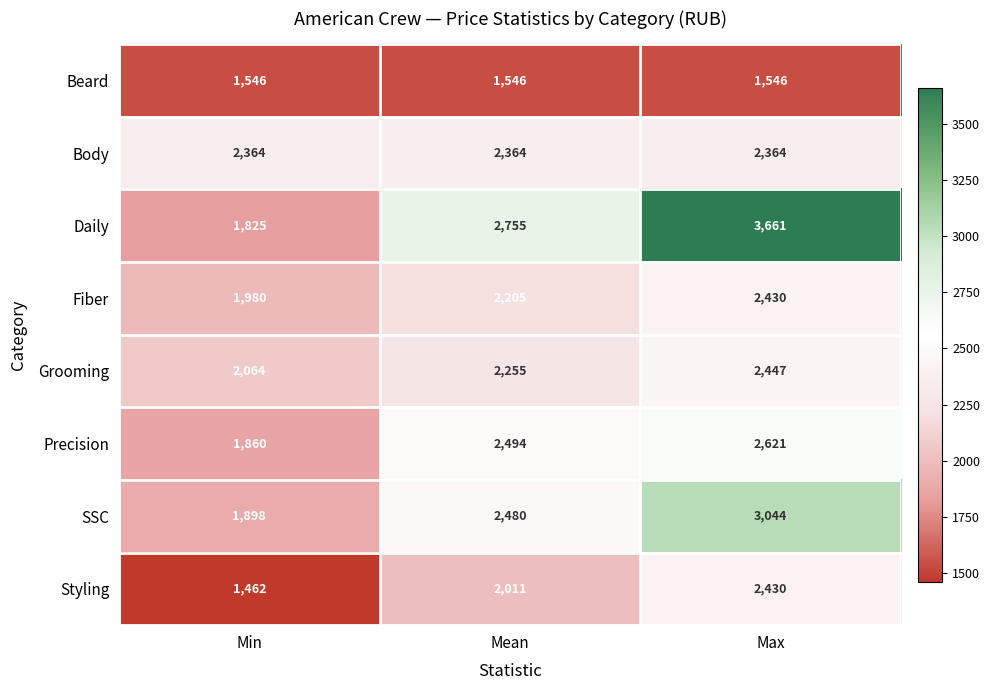

Reading right to left, list all the values displayed in this chart.

Beard: Max=1546	Mean=1546	Min=1546
Body: Max=2364	Mean=2364	Min=2364
Daily: Max=3661	Mean=2755	Min=1825
Fiber: Max=2430	Mean=2205	Min=1980
Grooming: Max=2447	Mean=2255	Min=2064
Precision: Max=2621	Mean=2494	Min=1860
SSC: Max=3044	Mean=2480	Min=1898
Styling: Max=2430	Mean=2011	Min=1462